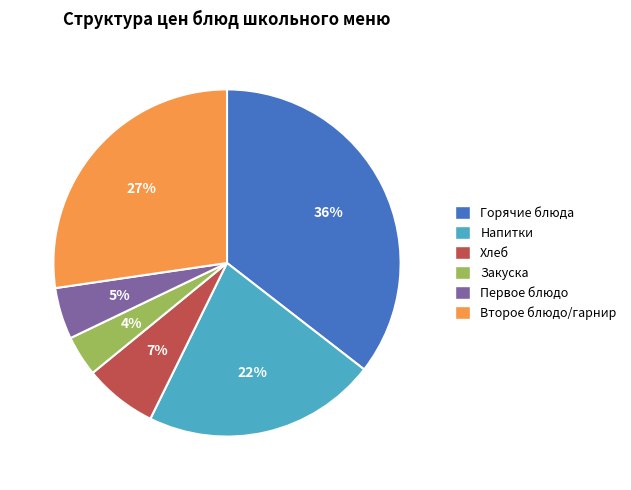

Which category has the smallest portion of the pie?

Закуска